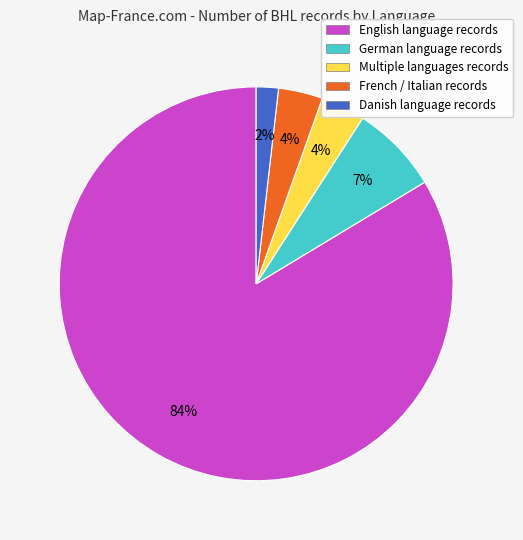

To the nearest percent, what percentage of the pie is German language records?

7%